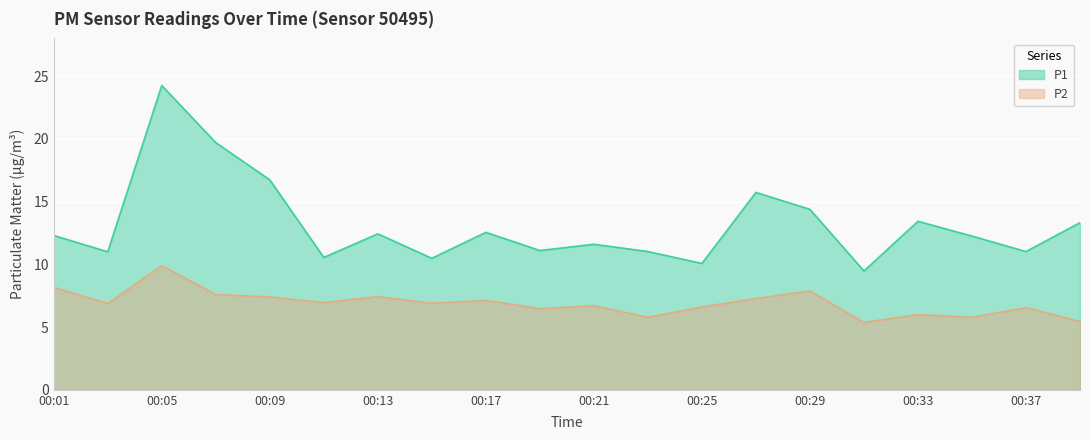

Rank the series at 00:09 from highest to lowest value.

P1, P2